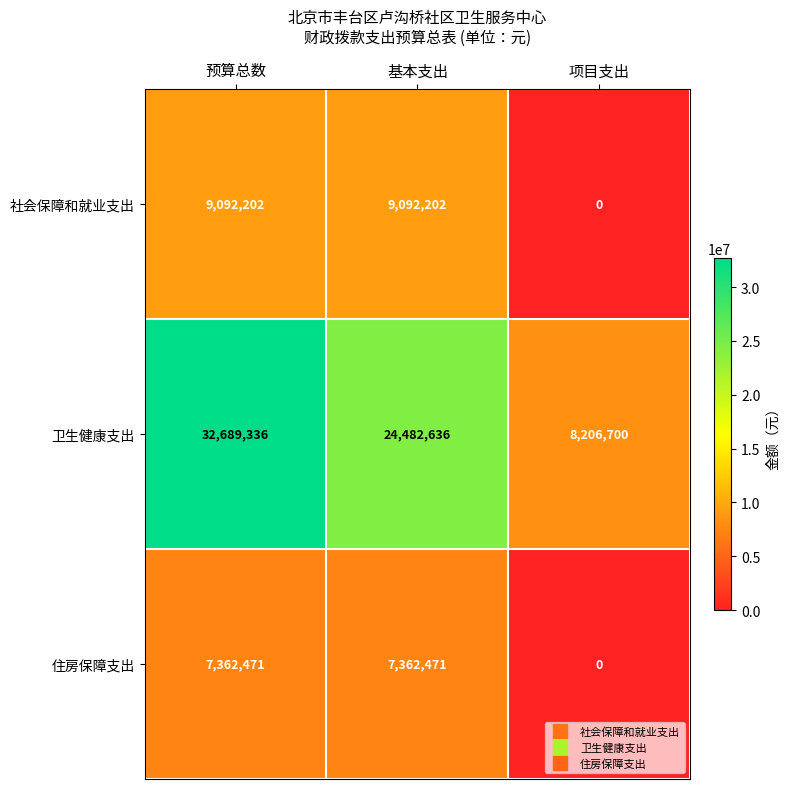

True or false: 卫生健康支出 has a value of 42248435 at 基本支出.

False